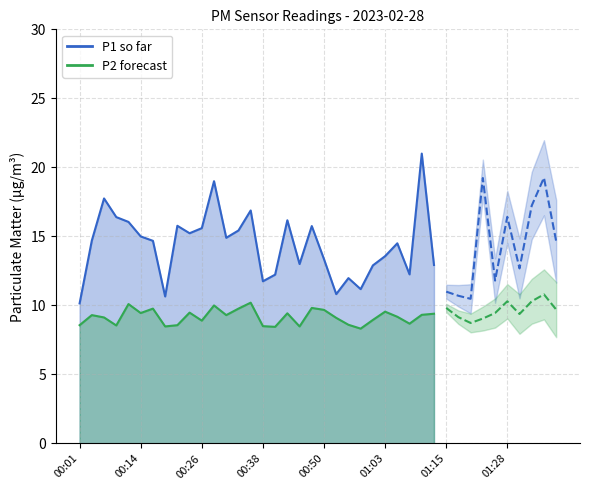

What is the label of the 24th point from the right?

00:41